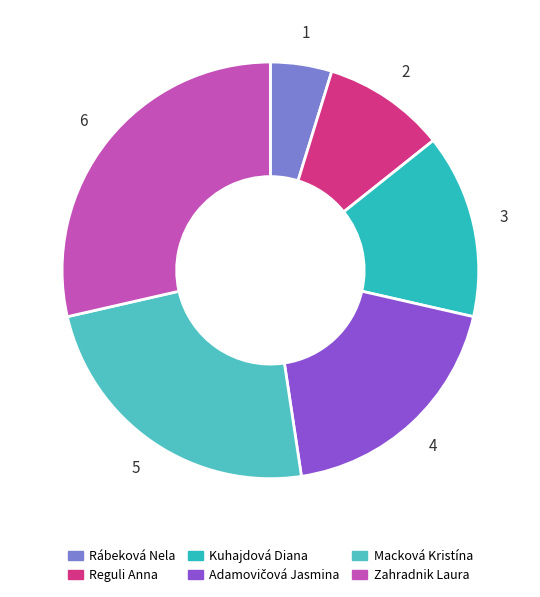

Count the number of slices in the pie.

6